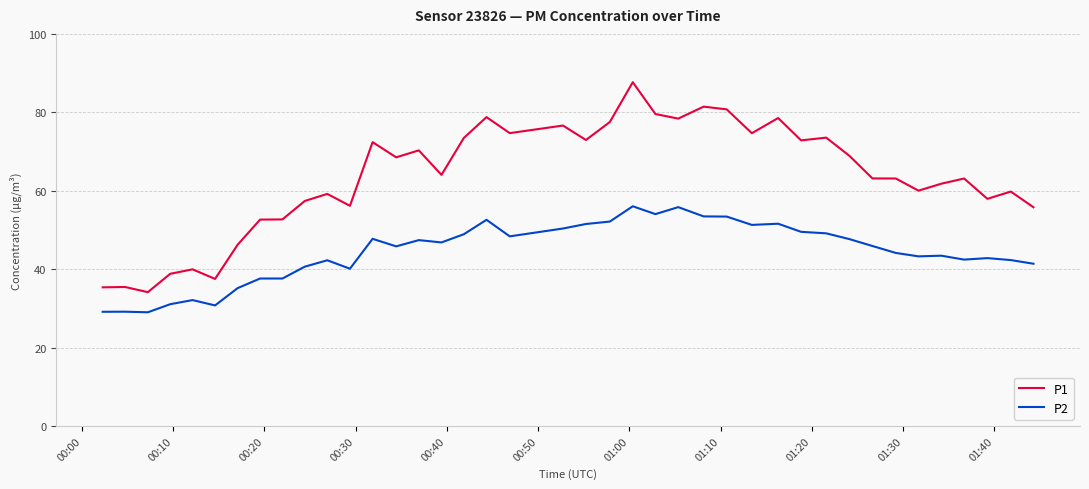

Which series has the largest total across all categories?

P1